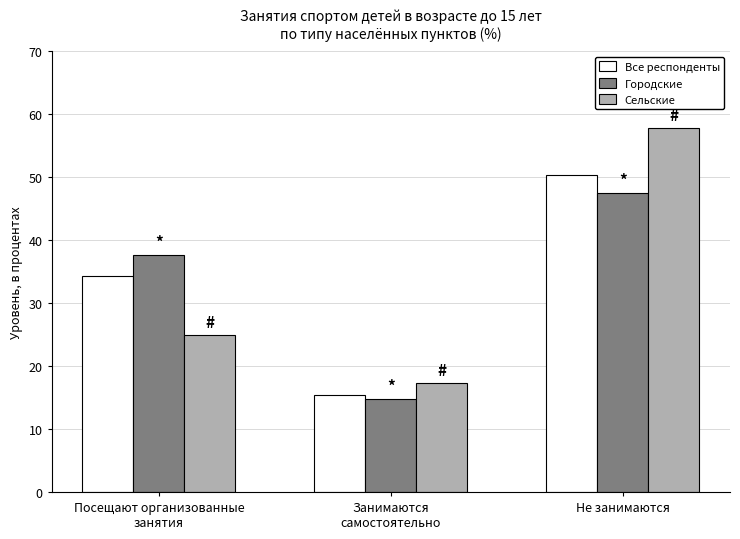

Which series has the largest range (max minus min)?

Сельские